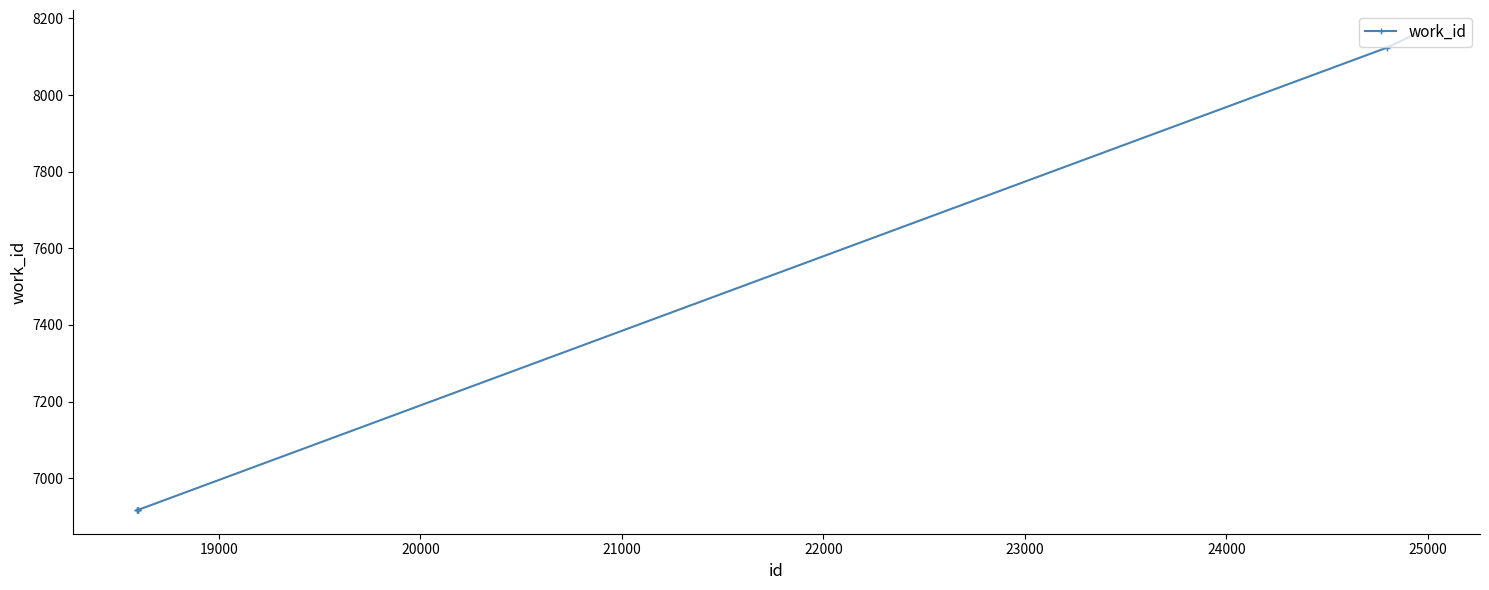

What is the smallest value displayed?

6917